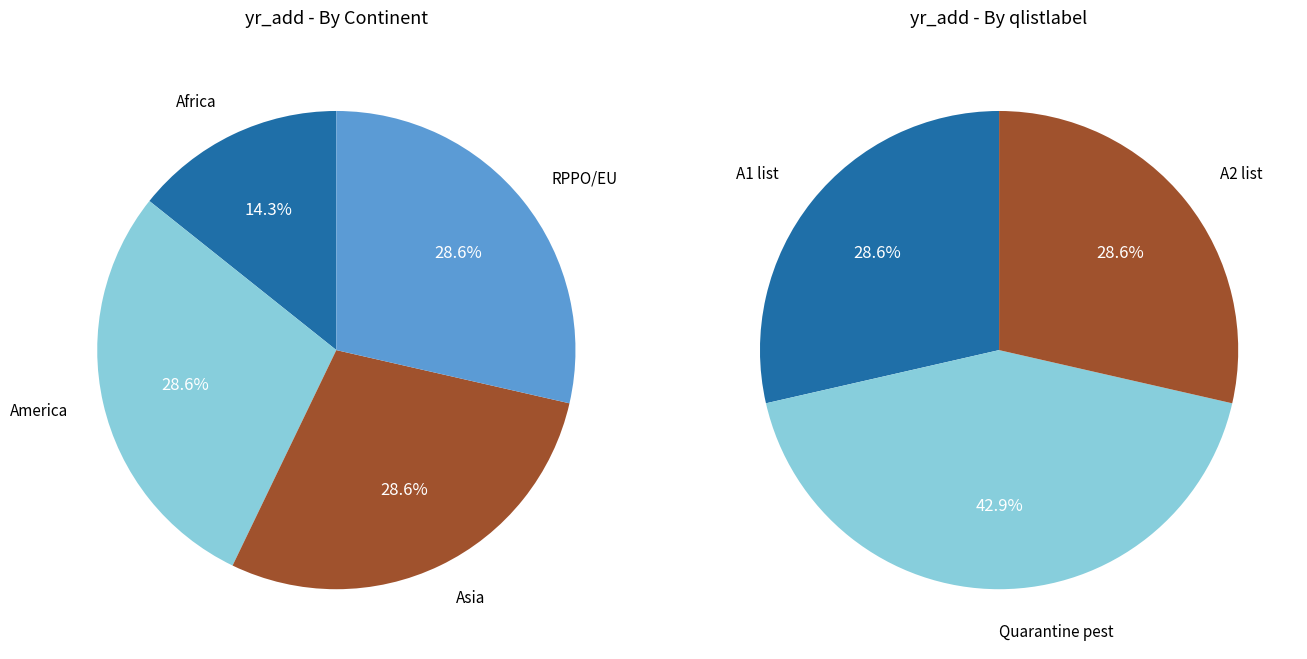

How many slices are in this pie chart?

7